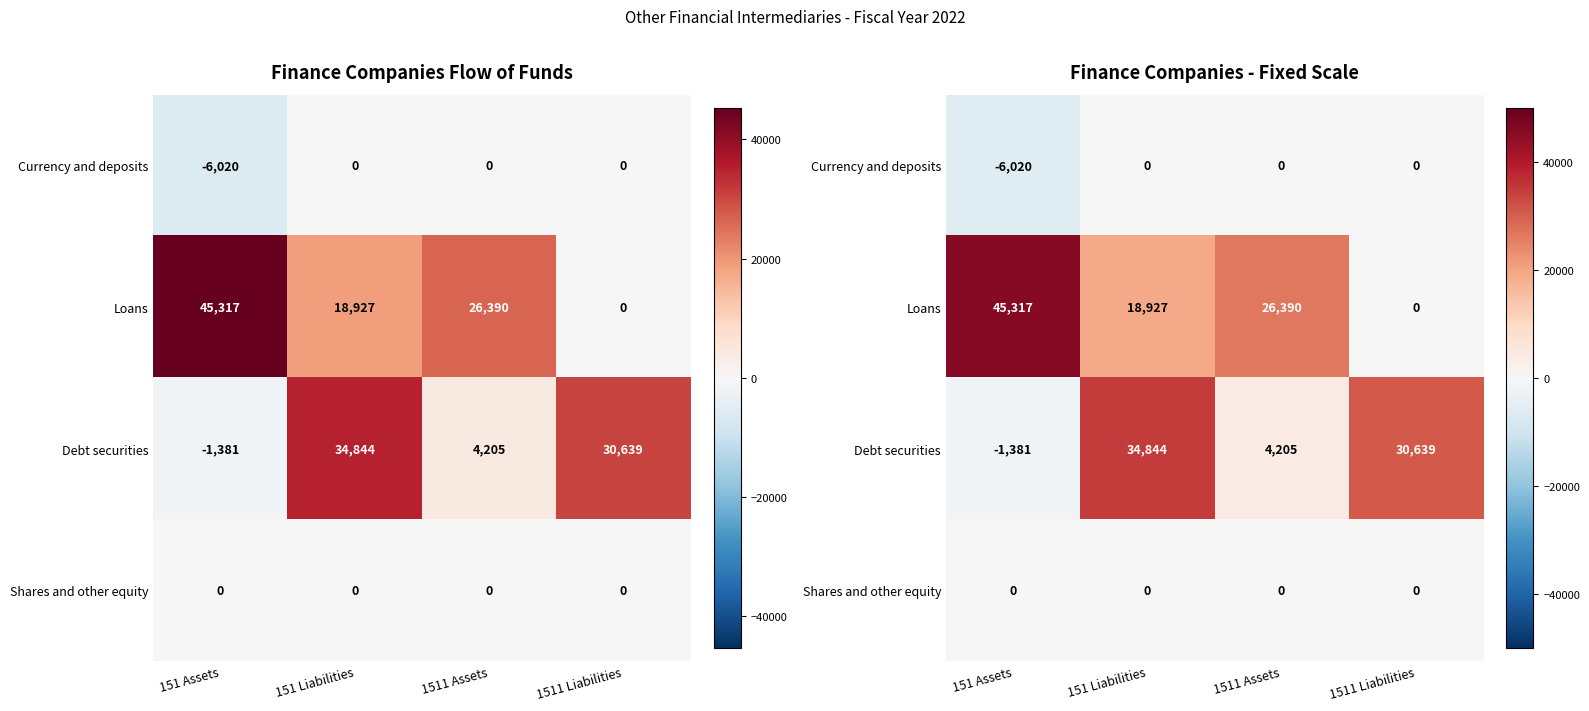

Where is Debt securities nearest to the value 16731?

1511 Assets